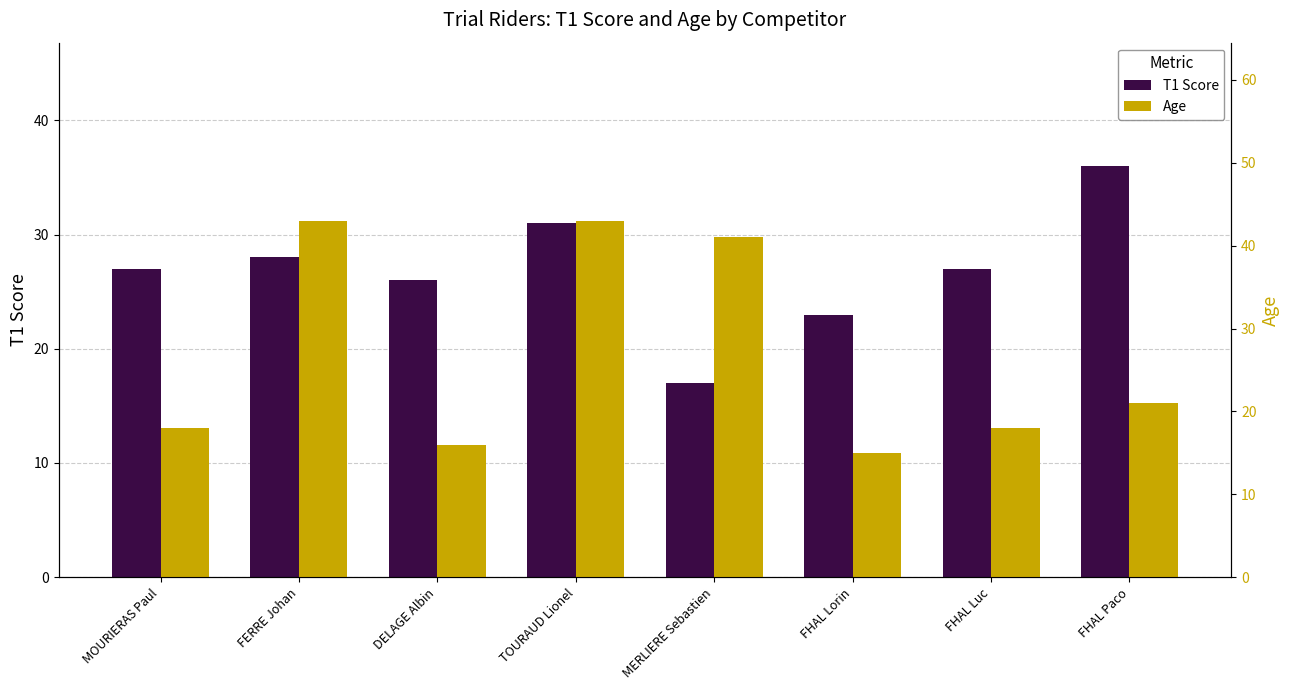

What position from the left is FHAL Lorin?

6